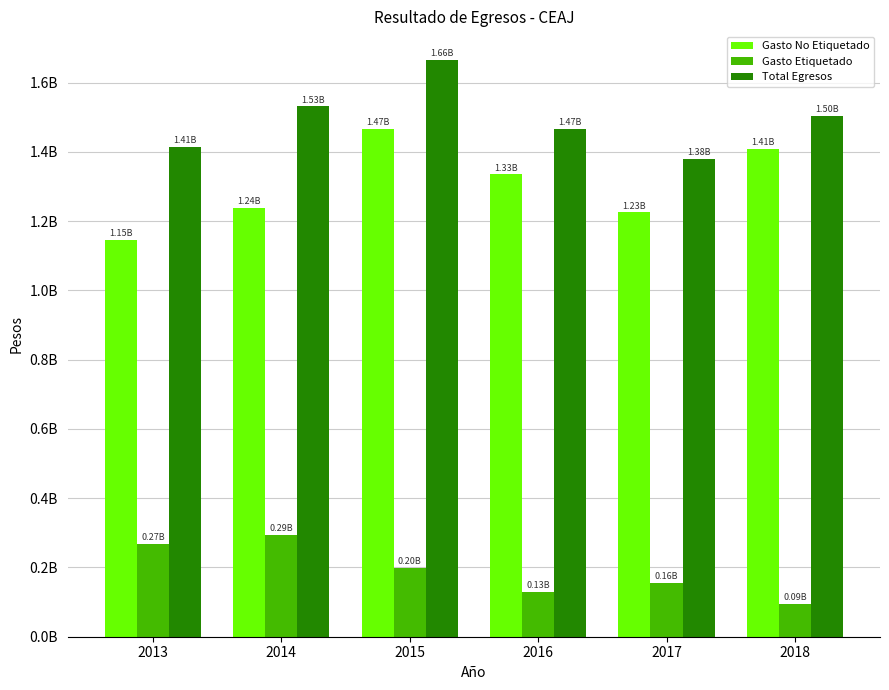

What are all the series names shown in the legend?

Gasto No Etiquetado, Gasto Etiquetado, Total Egresos